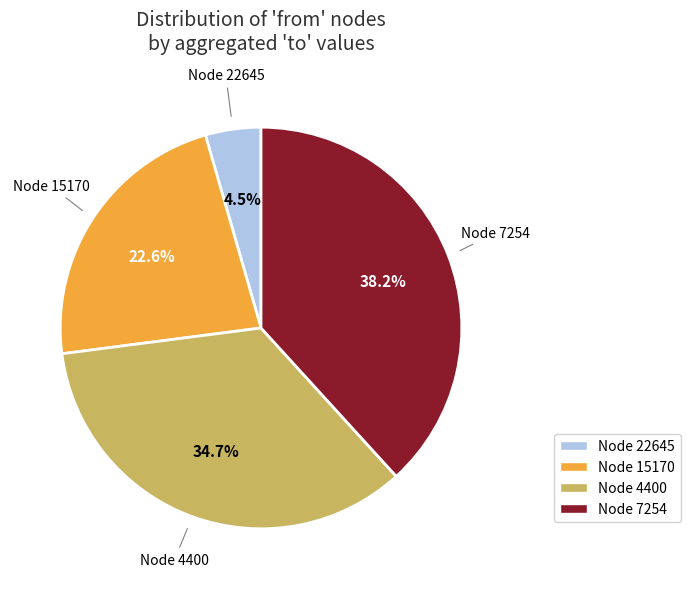

Is there a majority slice in this chart?

No